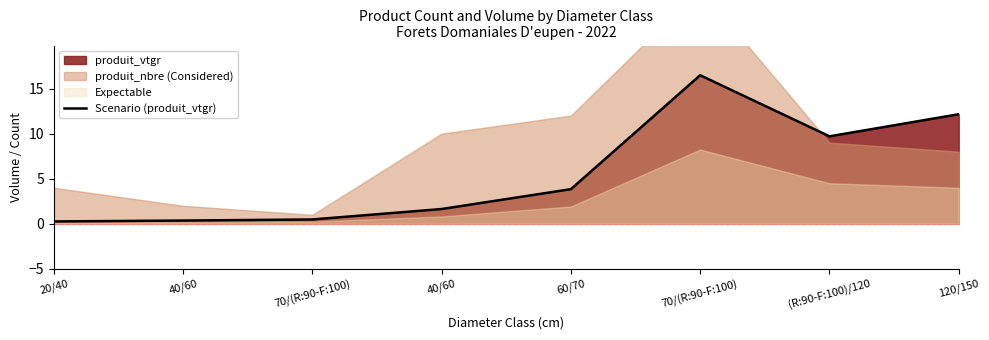

The chart shows a value of 0.3 at 20/40. True or false?

True